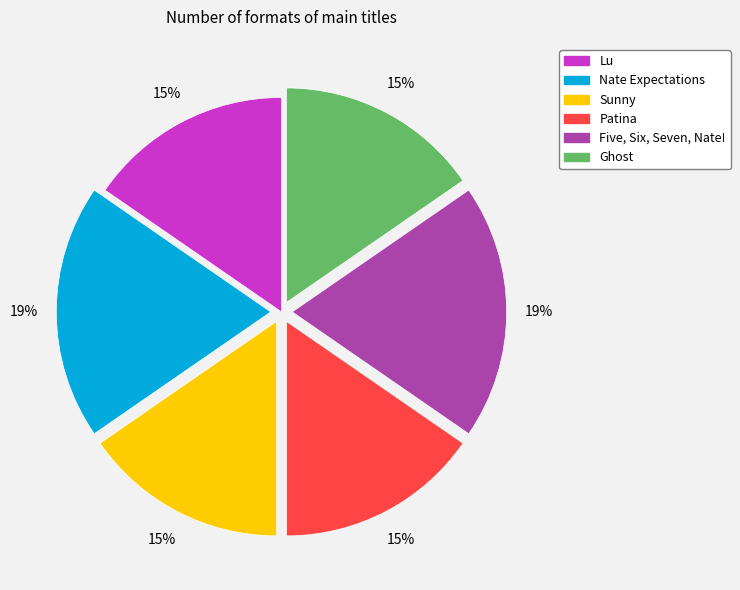

Does any single category account for the majority?

No